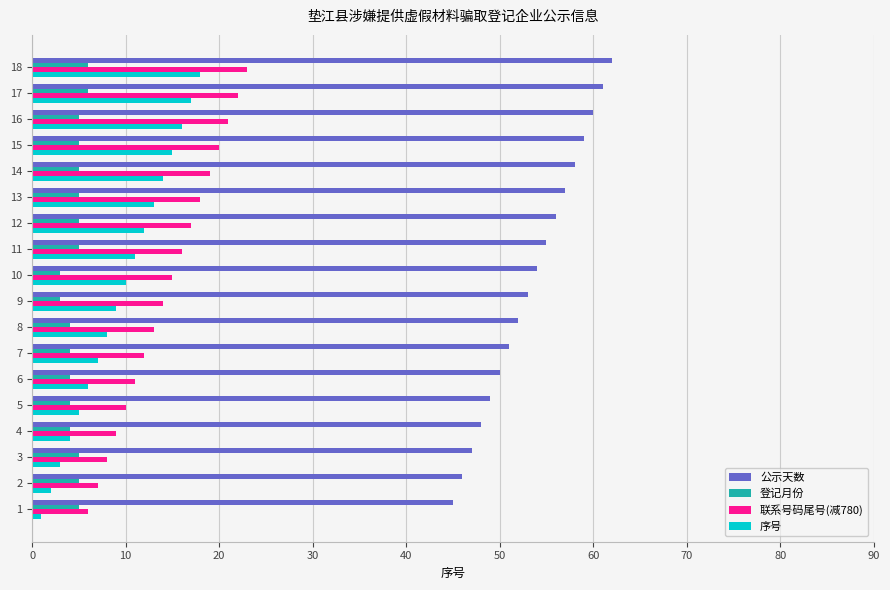

What is the sum of the 公示天数 values at 16 and 11?

115